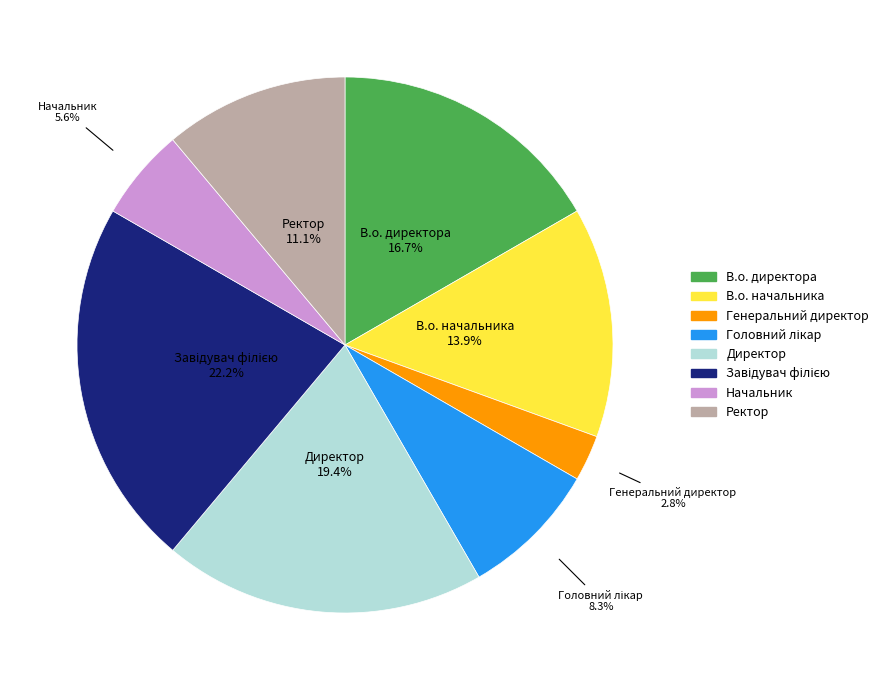

Count the number of slices in the pie.

8